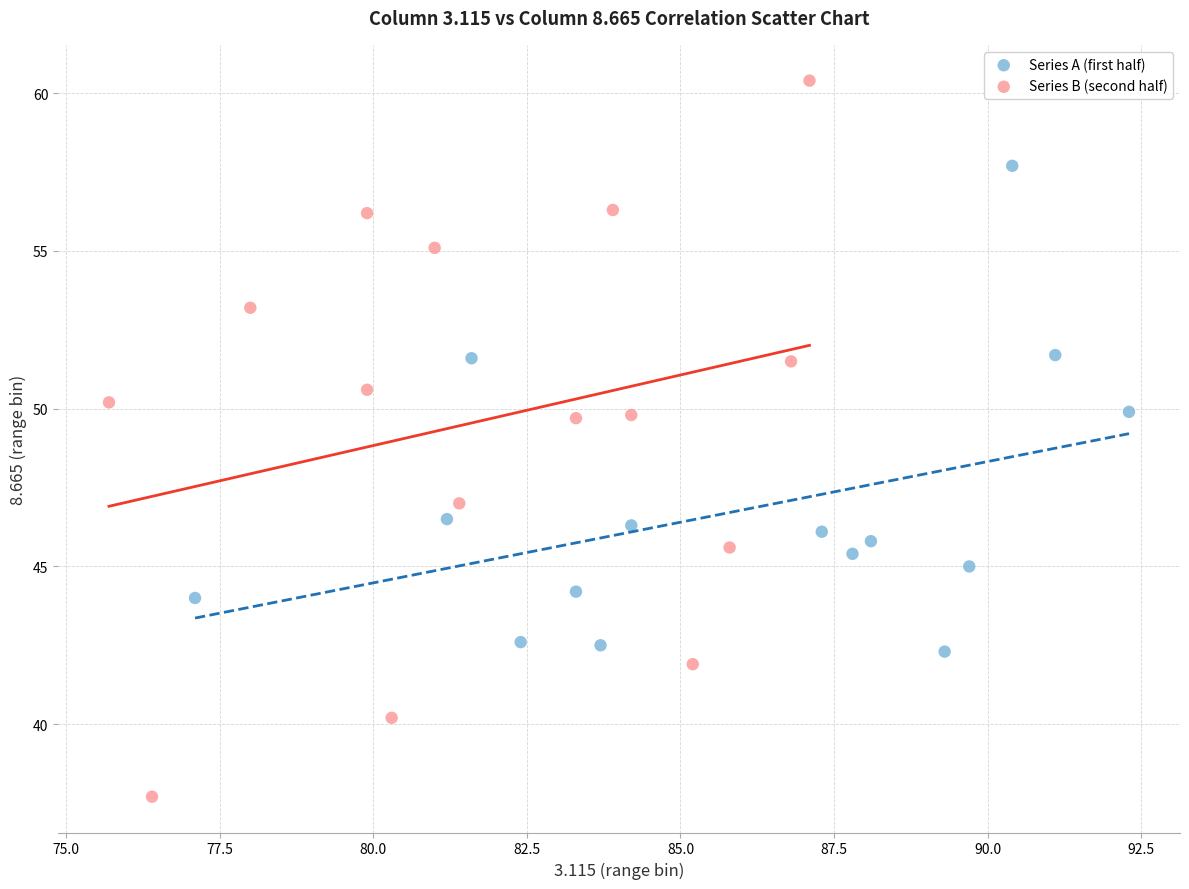

What are all the series names shown in the legend?

Series A (first half), Series B (second half)